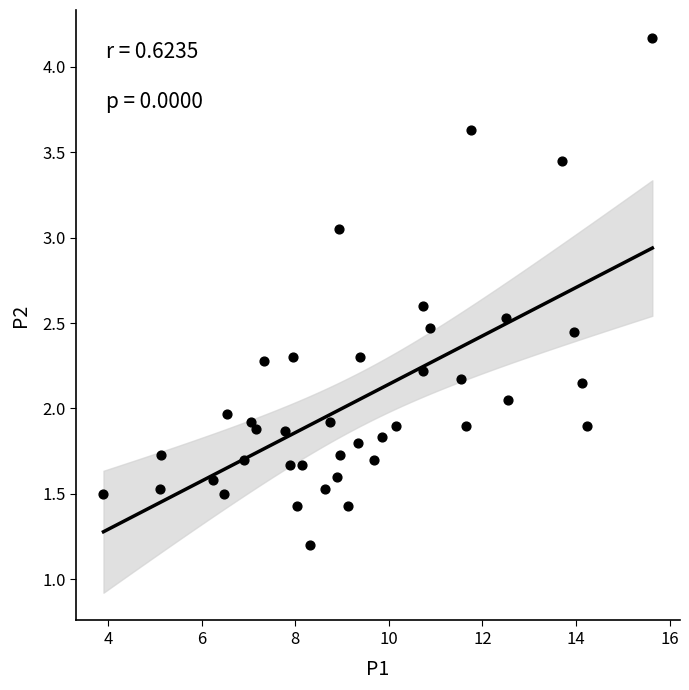

What is the range of X values (max minus min)?

11.7